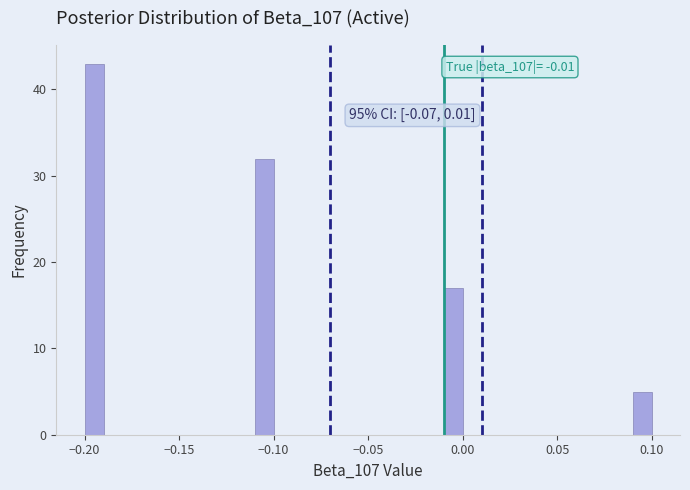

Read against the x-axis, roughly where is the centre of the tallest bar?

-0.195